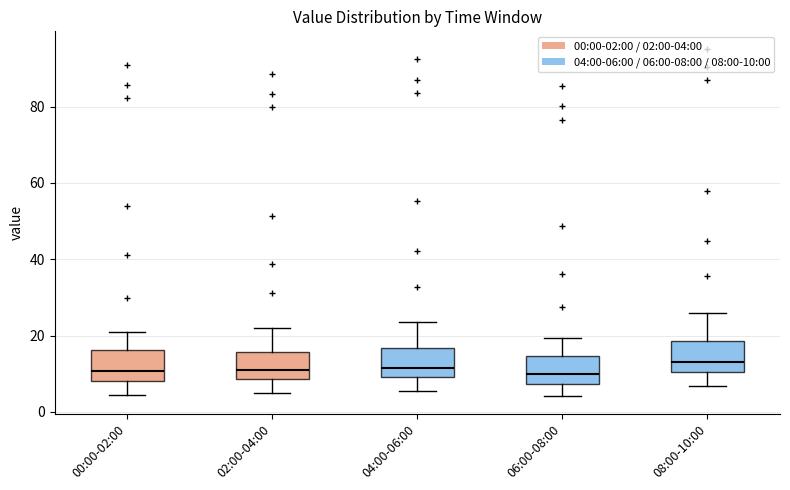

Where does the upper whisker of the box for 04:00-06:00 end on the y-axis? The values are not printed on the chart, so give them approximately, as read against the axis.

24